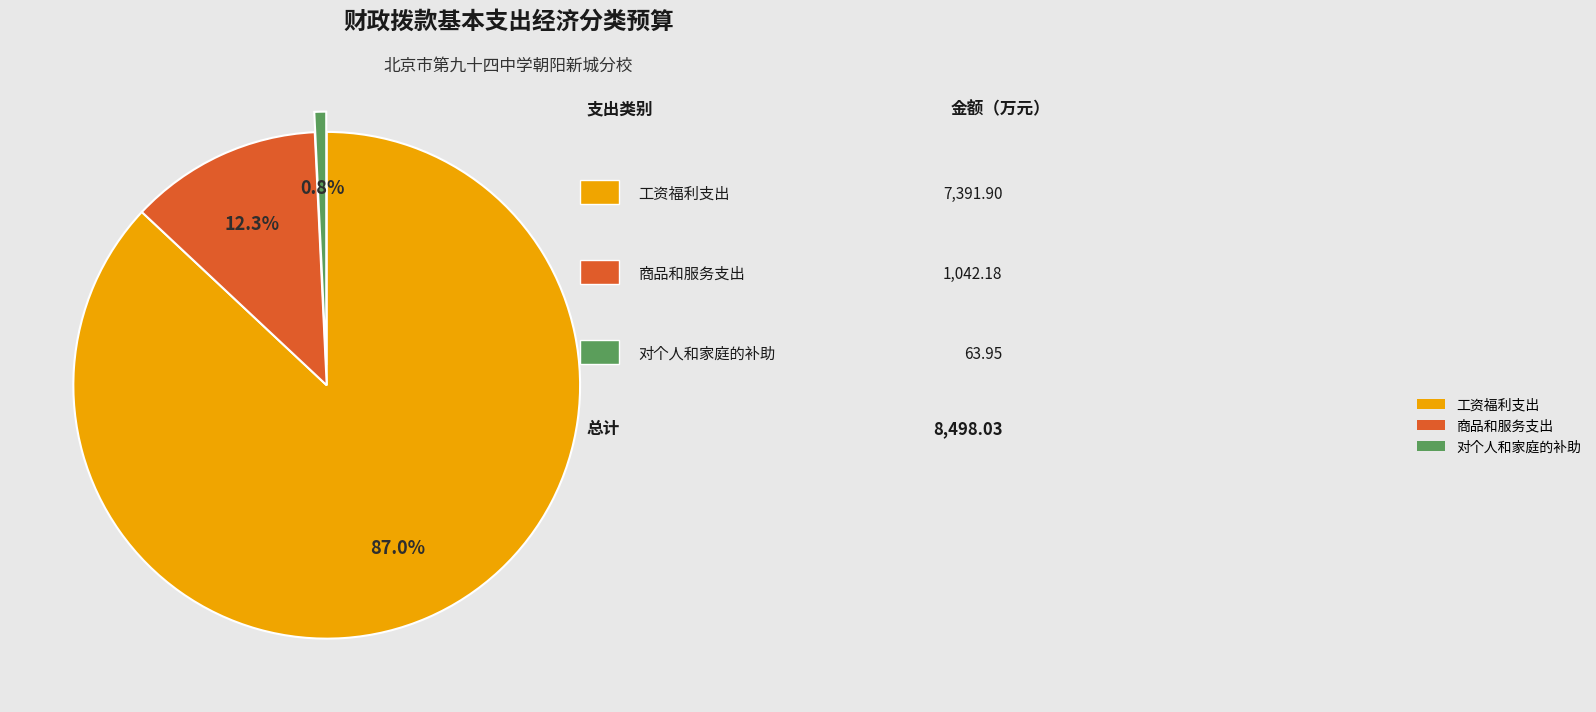

Rank the categories by value from lowest to highest.

对个人和家庭的补助, 商品和服务支出, 工资福利支出